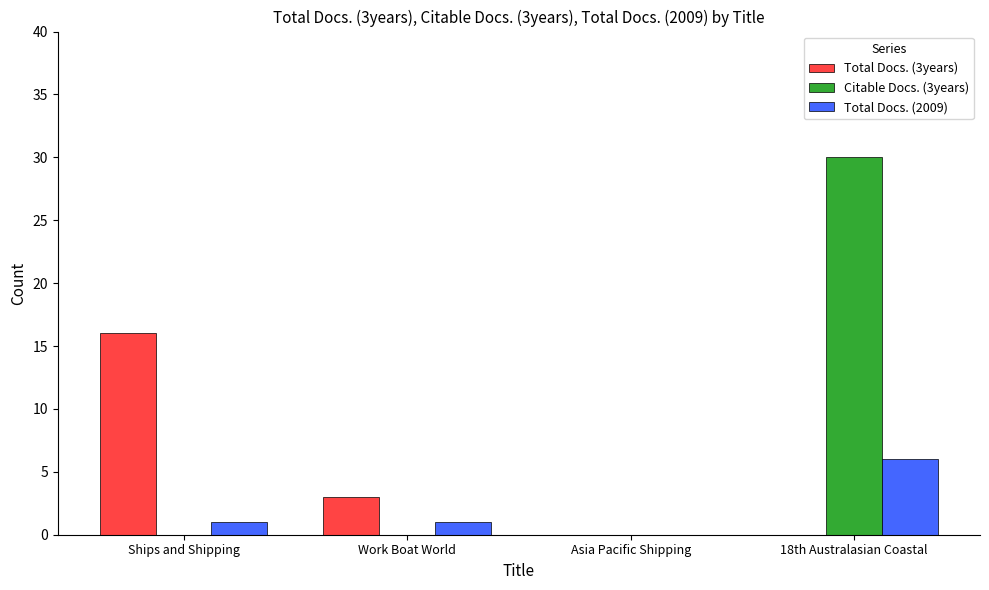

Which series has the largest total across all categories?

Citable Docs. (3years)